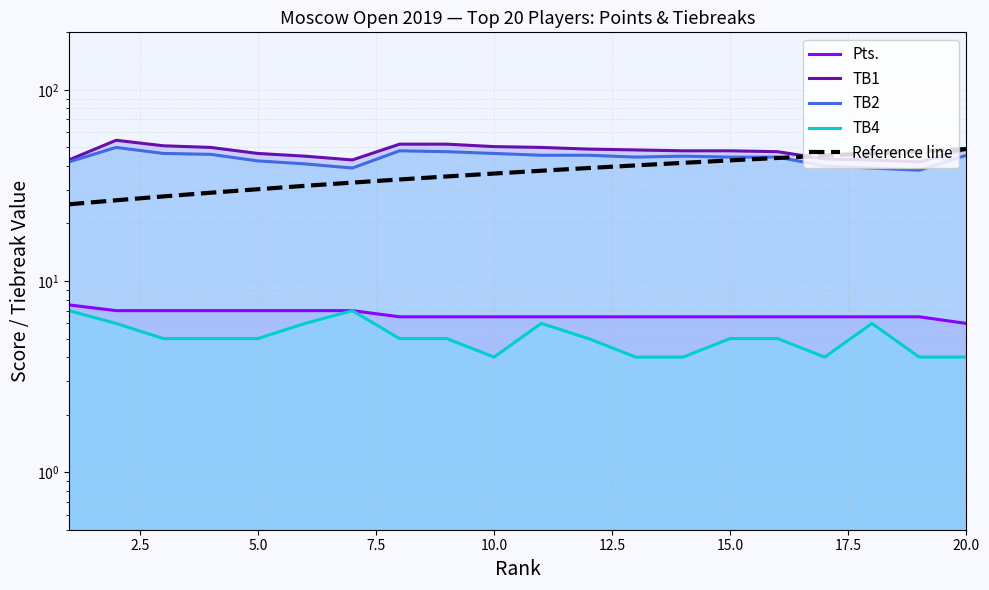

How many lines are shown in the chart?

5